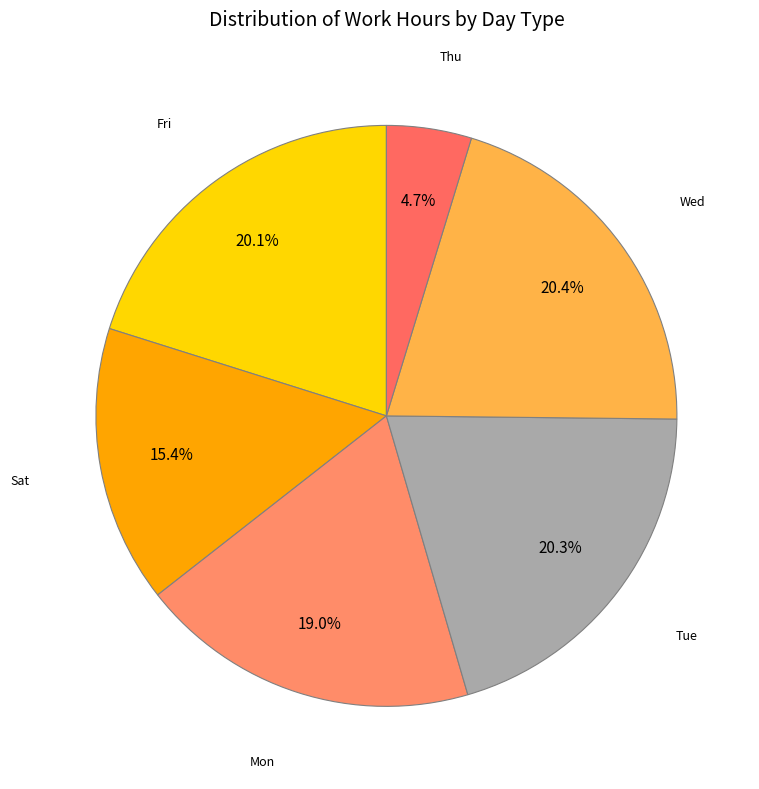

Is the sum of Mon and Tue greater than half?

No